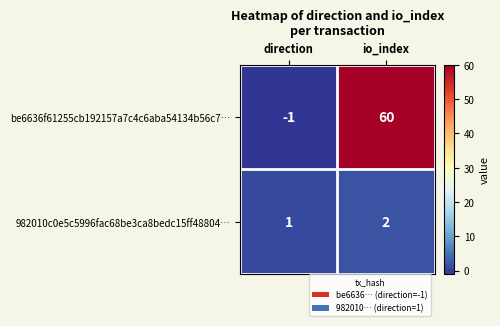

Reading left to right, extract all data points from this chart.

be6636f61255cb192157a7c4c6aba54134b56c7…: direction=-1	io_index=60
982010c0e5c5996fac68be3ca8bedc15ff48804…: direction=1	io_index=2